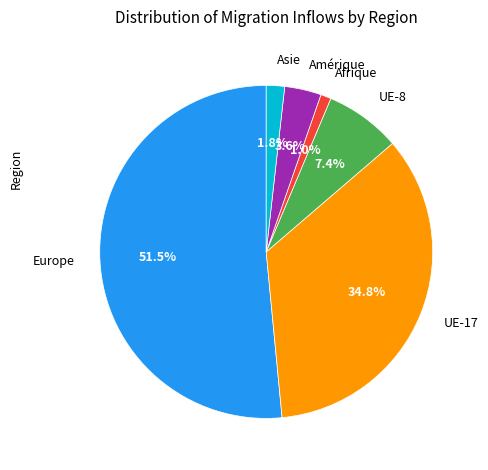

To the nearest percent, what percentage of the pie is Asie?

2%